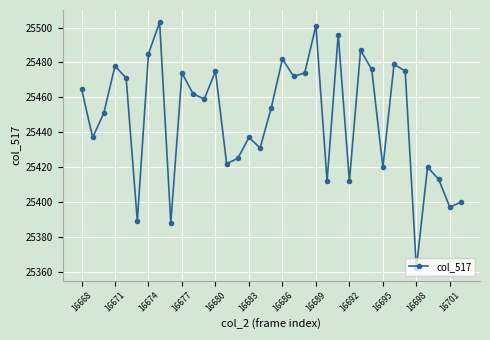

What is the value of the 34th point from the left?

25397